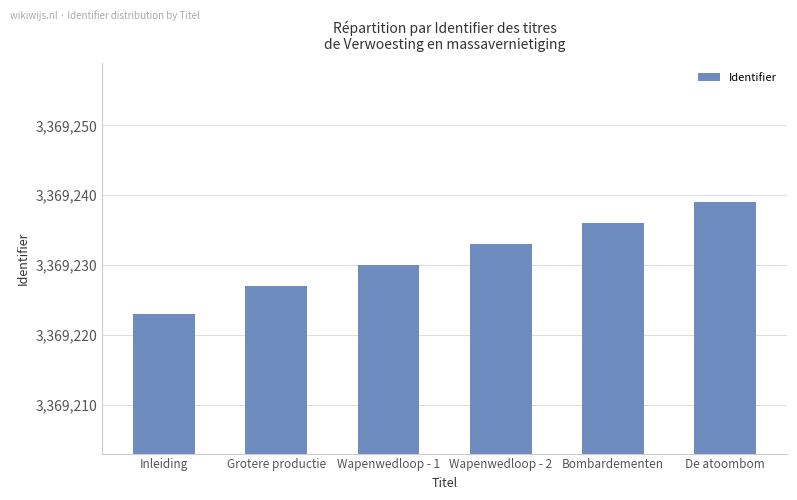

Rank the categories by value from highest to lowest.

De atoombom, Bombardementen, Wapenwedloop - 2, Wapenwedloop - 1, Grotere productie, Inleiding